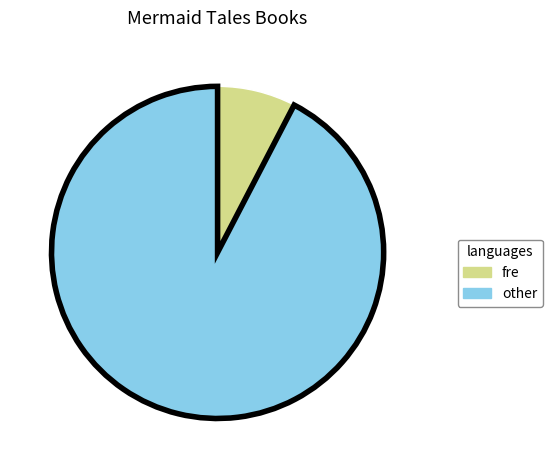

Is there a majority slice in this chart?

Yes